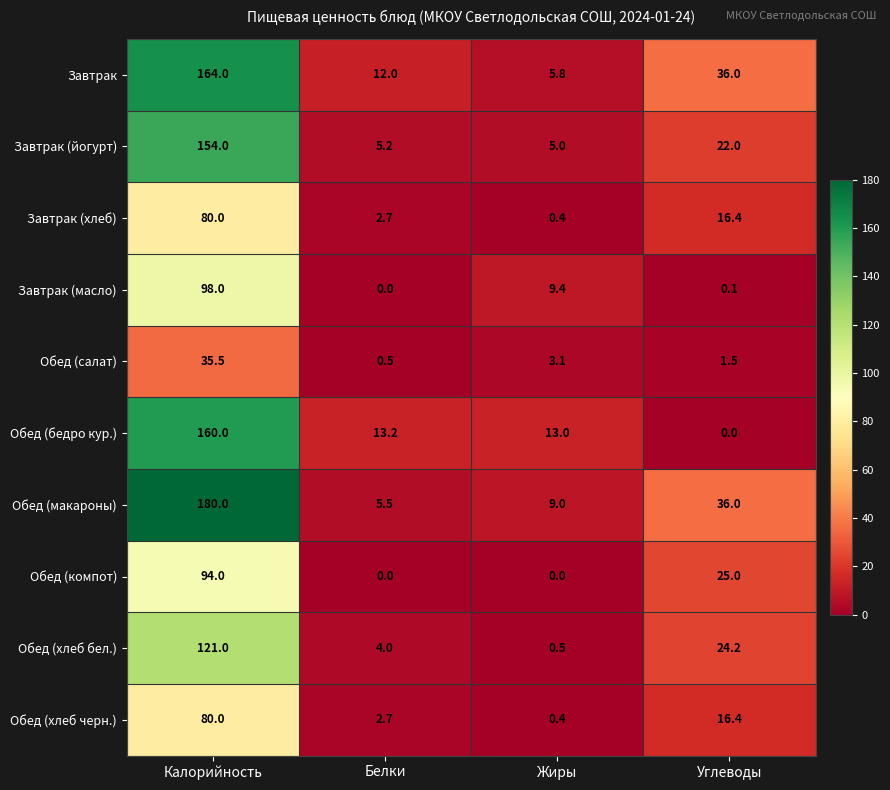

List the labels in order of Завтрак value, smallest first.

Жиры, Белки, Углеводы, Калорийность